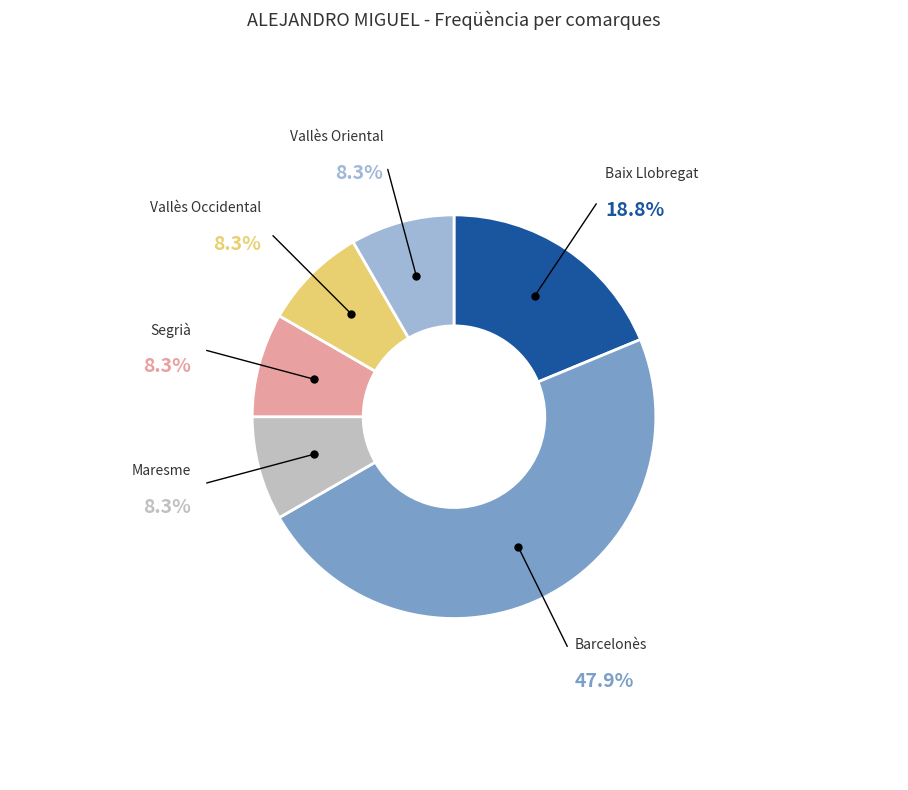

Is there a majority slice in this chart?

No